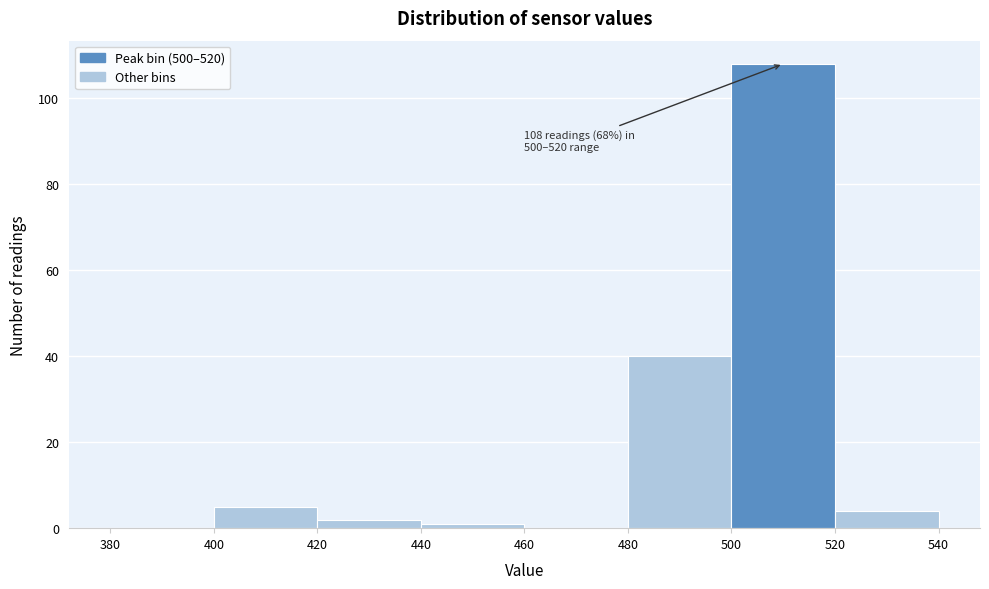

Which range on the x-axis has the tallest bar?

500 to 520